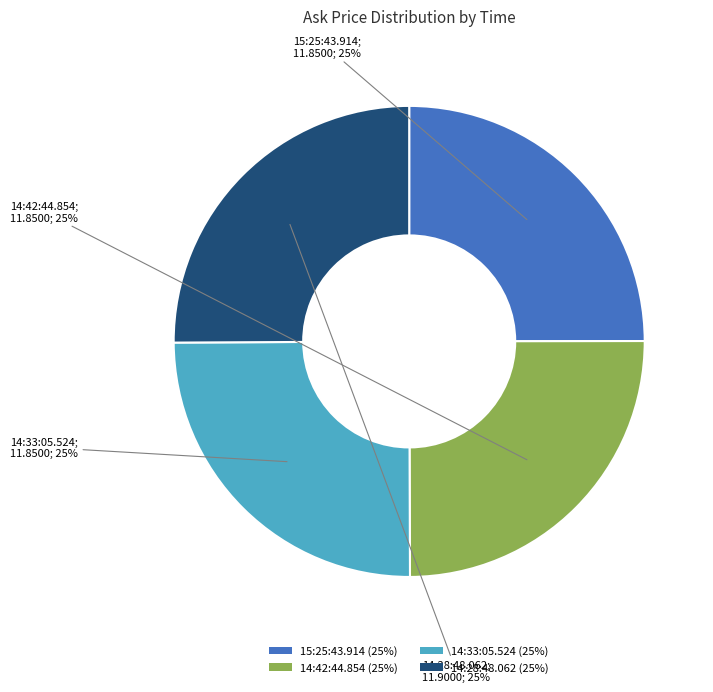

True or false: 14:28:48.062 accounts for 25% of the total.

True